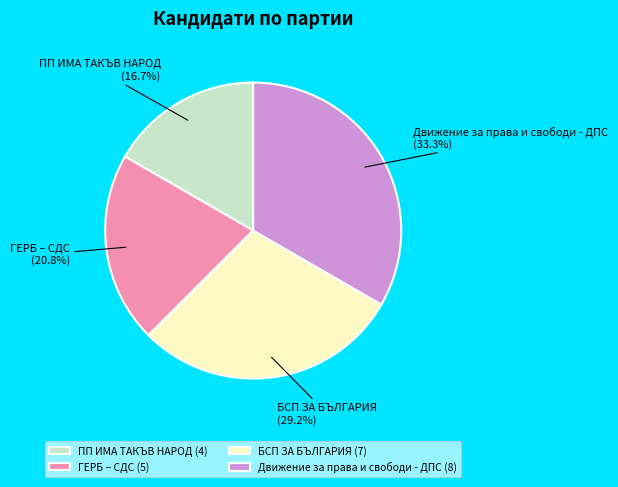

How many slices are in this pie chart?

4